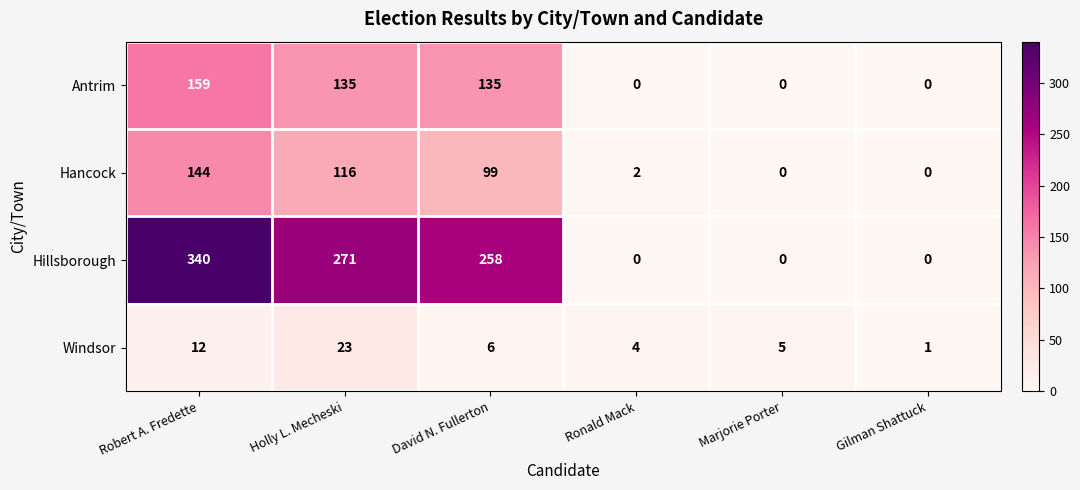

Which series has the largest total across all categories?

Hillsborough